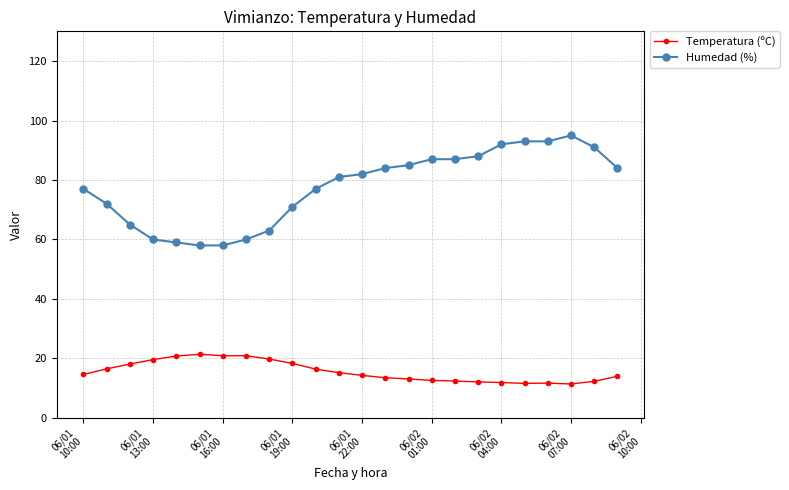

True or false: Humedad (%) and Temperatura (ºC) cross at least once.

False